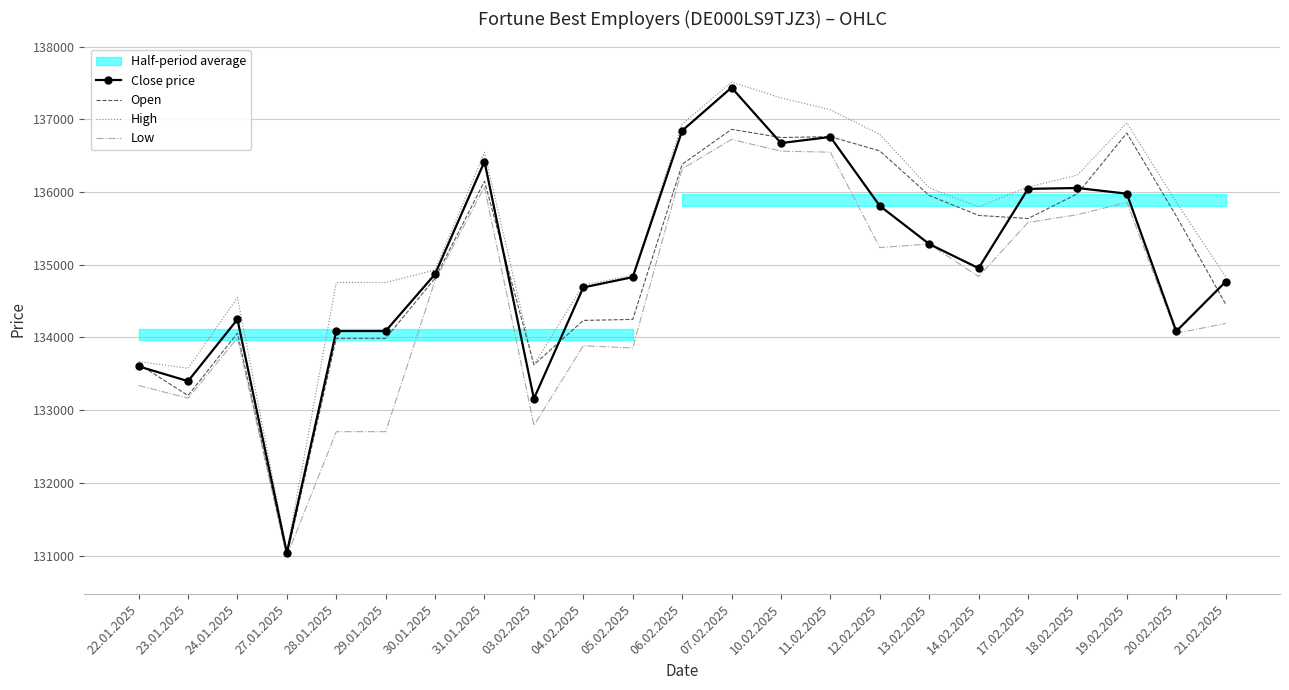

What is the value of the Close price point at the 6th from the left?

134088